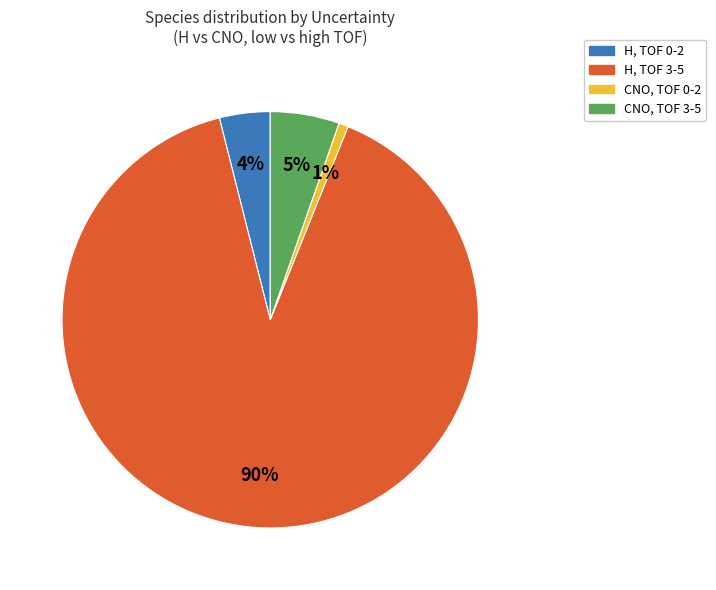

Is there a majority slice in this chart?

Yes